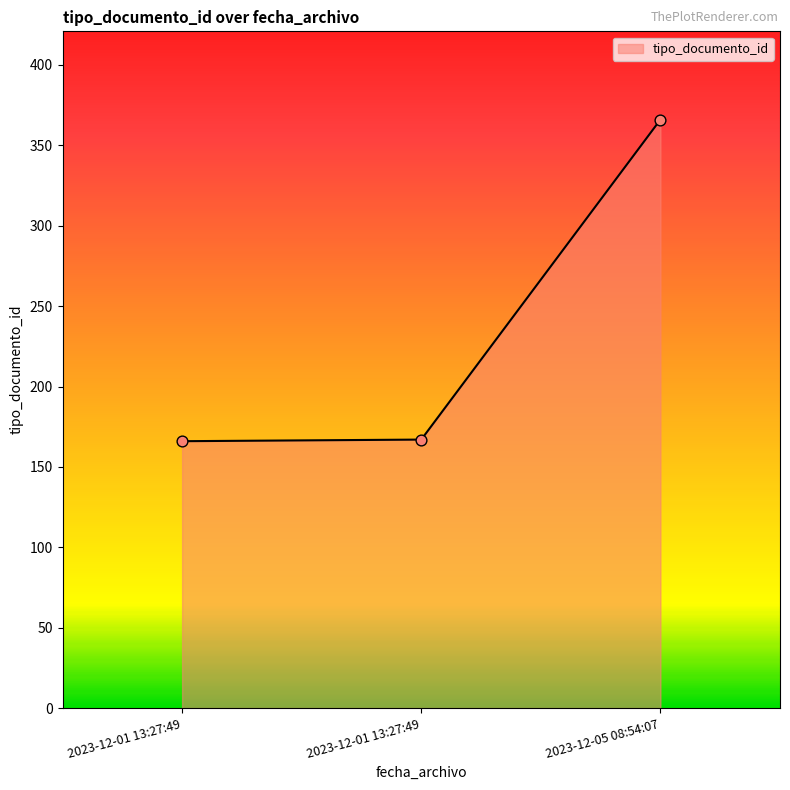

Between 2023-12-05 08:54:07 and 2023-12-01 13:27:49, which is larger?

2023-12-05 08:54:07